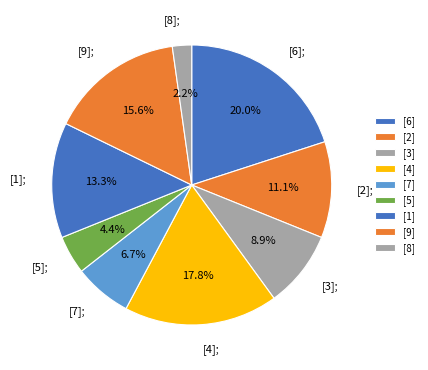

Count the number of slices in the pie.

9